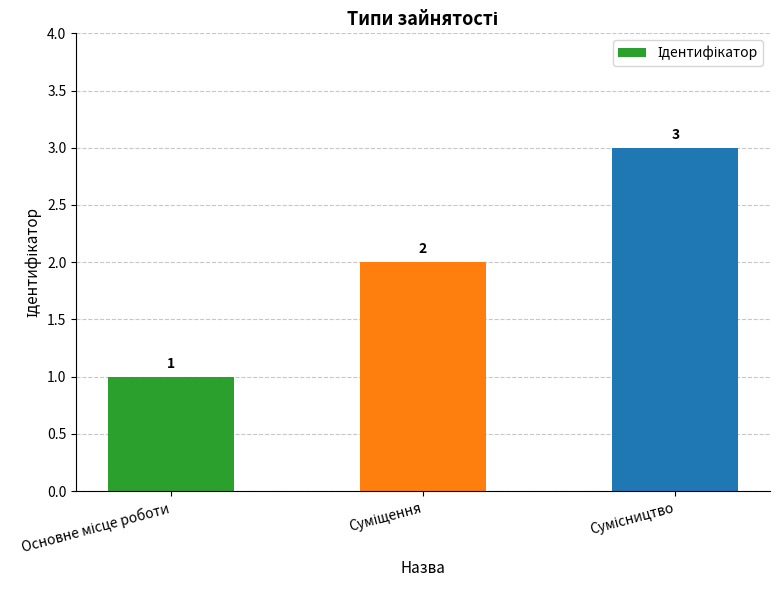

Does the chart contain stacked bars?

No